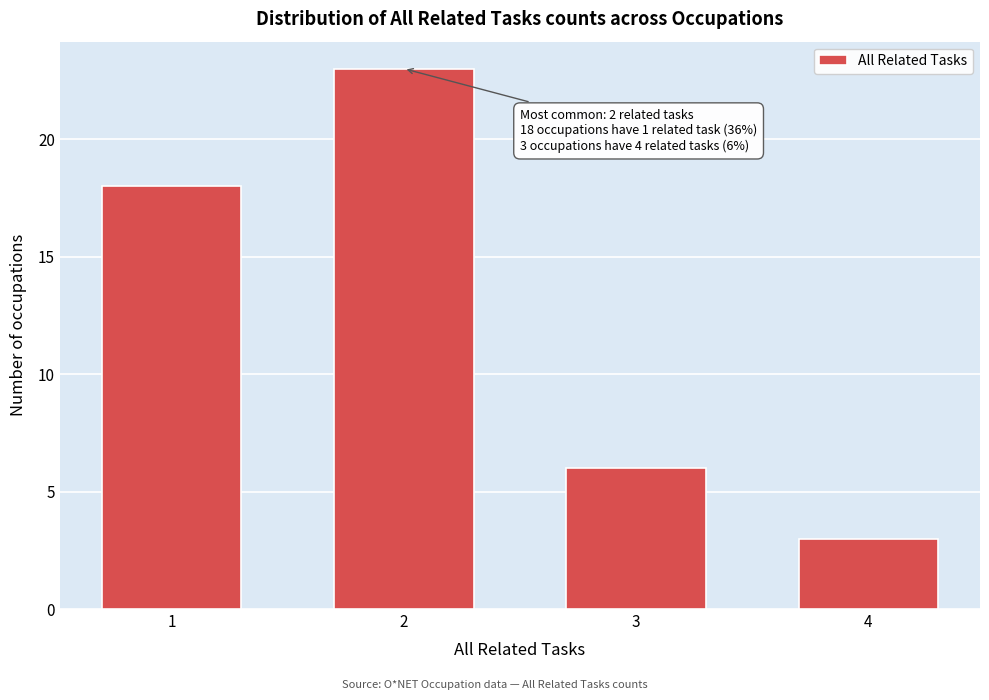

Reading left to right, transcribe all the data shown in this chart.

18	23	6	3